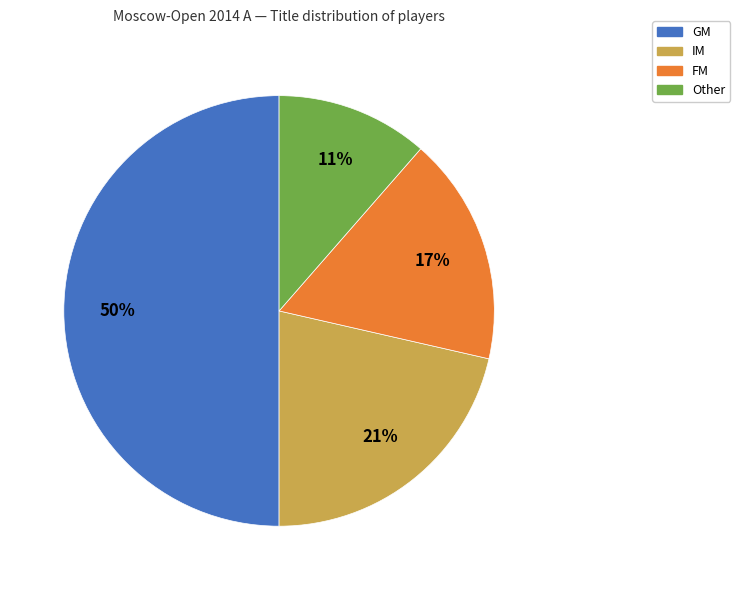

Does FM represent more than half of the total?

No